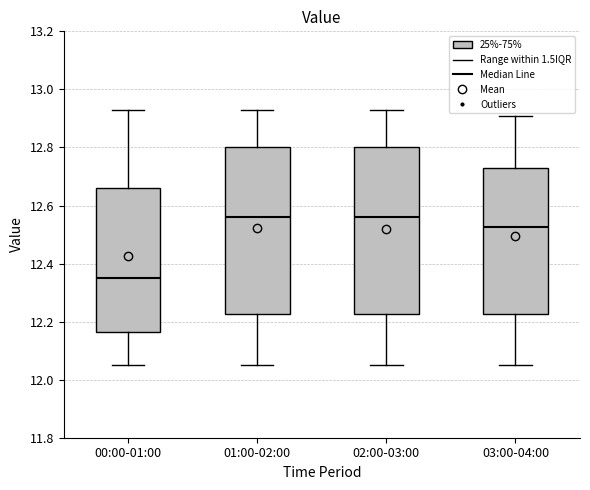

Reading left to right, read every box against the y-axis: the position of its median line, the range the box covers, and the ends of its whiskers. The values are not printed on the chart, so give them approximately, as read against the axis.

00:00-01:00: median 12.36, box 12.16 to 12.66, whiskers 12.06 to 12.94
01:00-02:00: median 12.56, box 12.22 to 12.80, whiskers 12.06 to 12.94
02:00-03:00: median 12.56, box 12.22 to 12.80, whiskers 12.06 to 12.94
03:00-04:00: median 12.52, box 12.22 to 12.74, whiskers 12.06 to 12.92